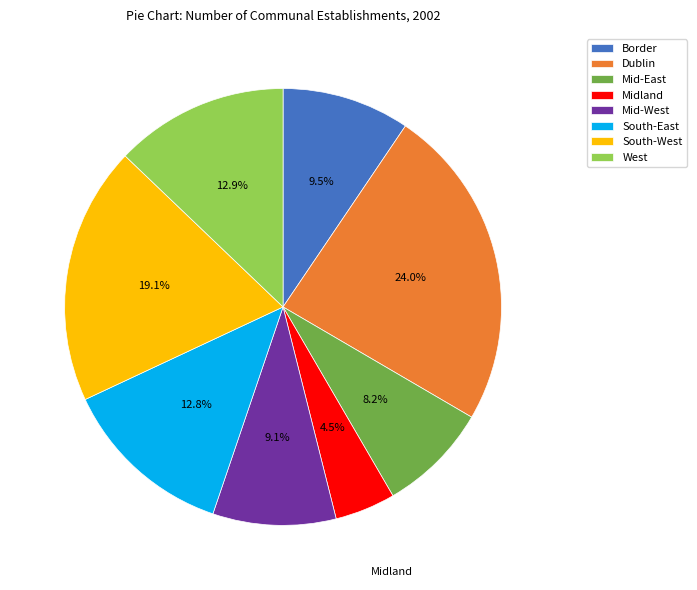

To the nearest percent, what is the combined percentage of South-East and Mid-East?

21%